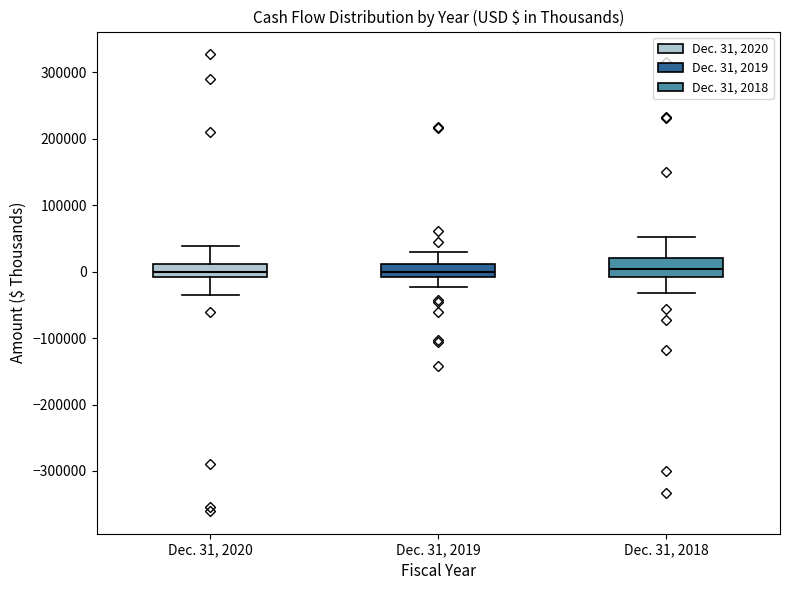

Where does the lower whisker of the box for Dec. 31, 2018 end on the y-axis? The values are not printed on the chart, so give them approximately, as read against the axis.

-30000